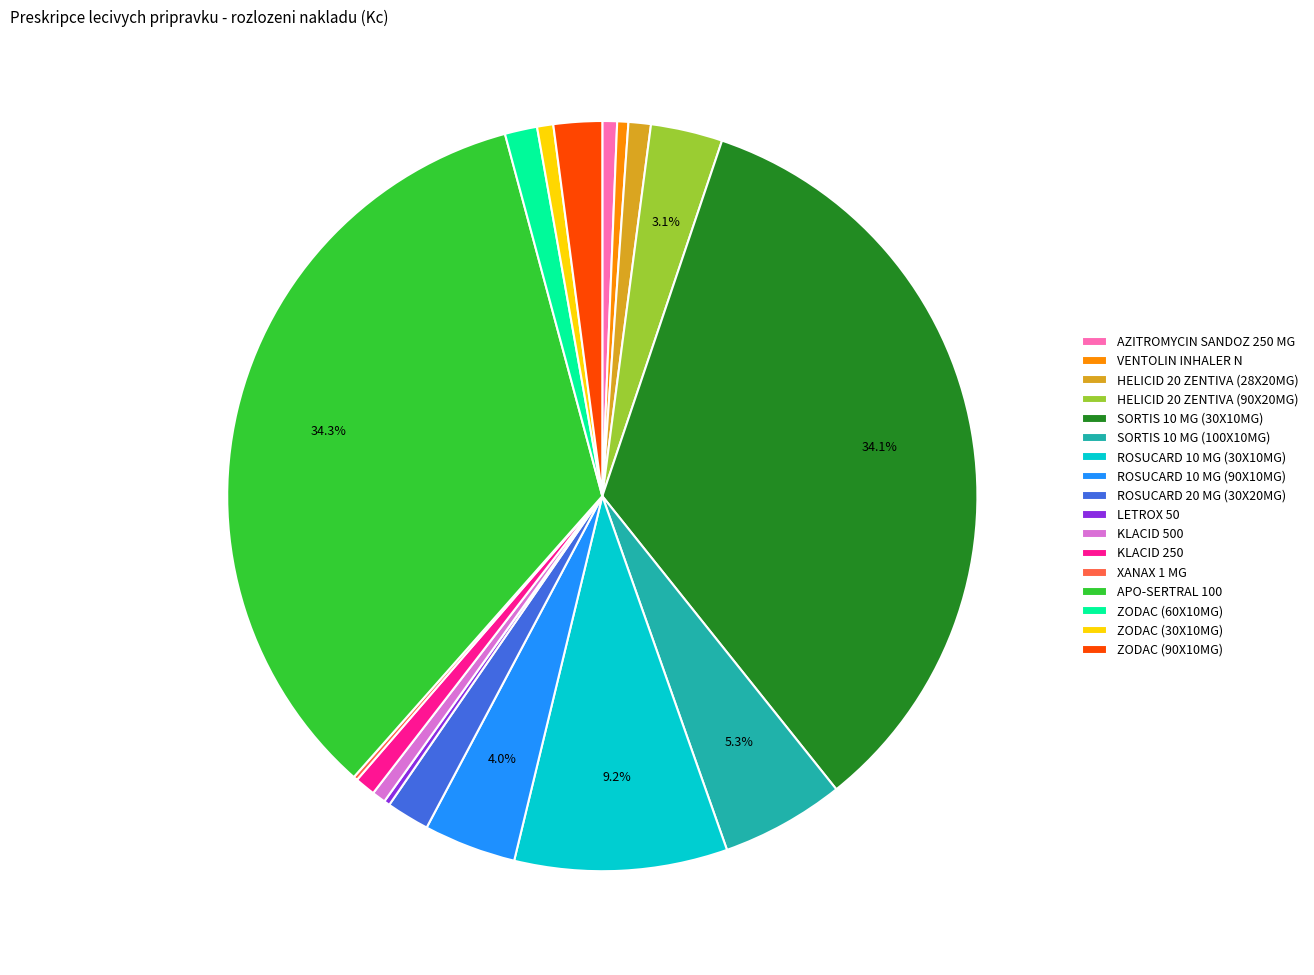

Does any single category account for the majority?

No